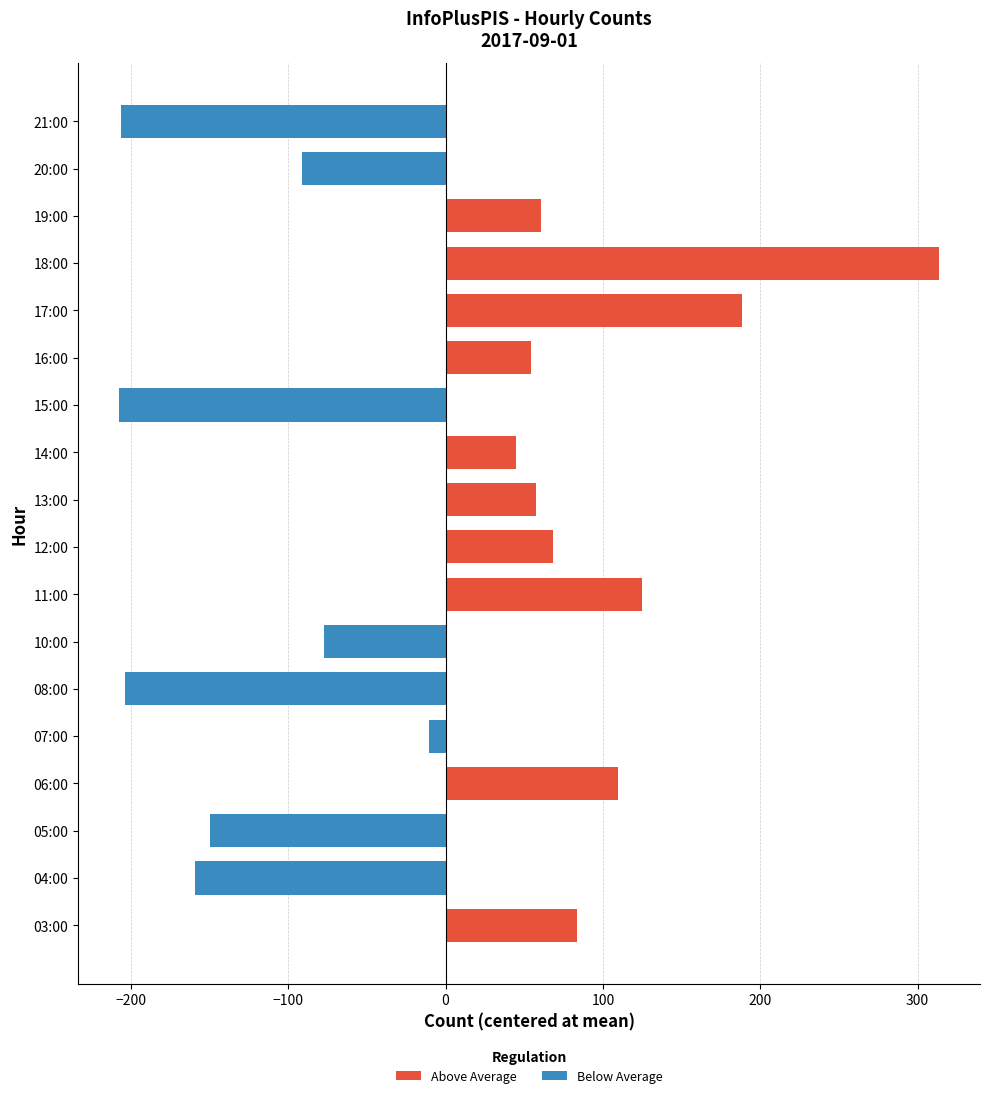

Rank the series by their average value, from lowest to highest.

Below Average, Above Average